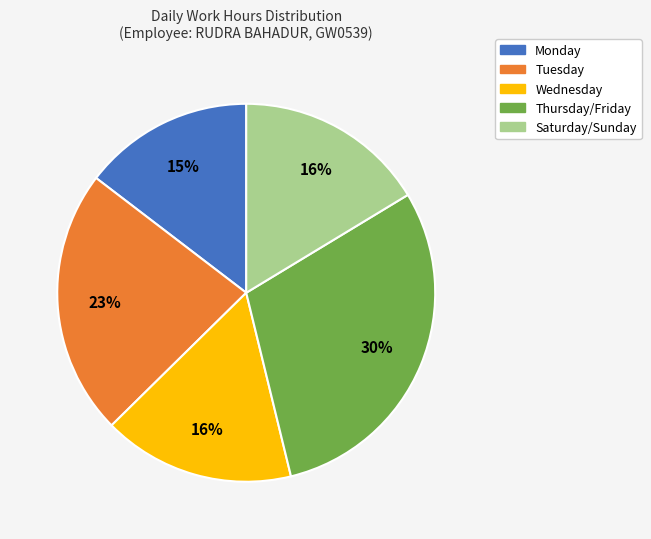

Does any single category account for the majority?

No